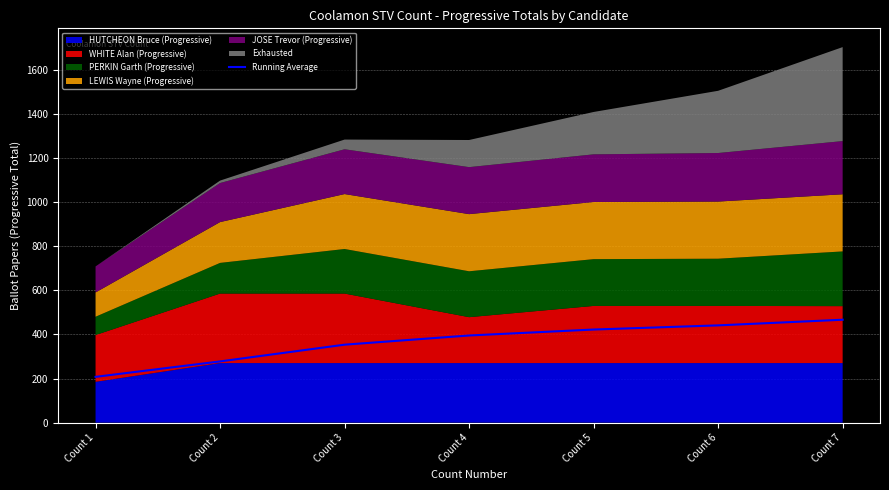

How many values exceed 395?

3